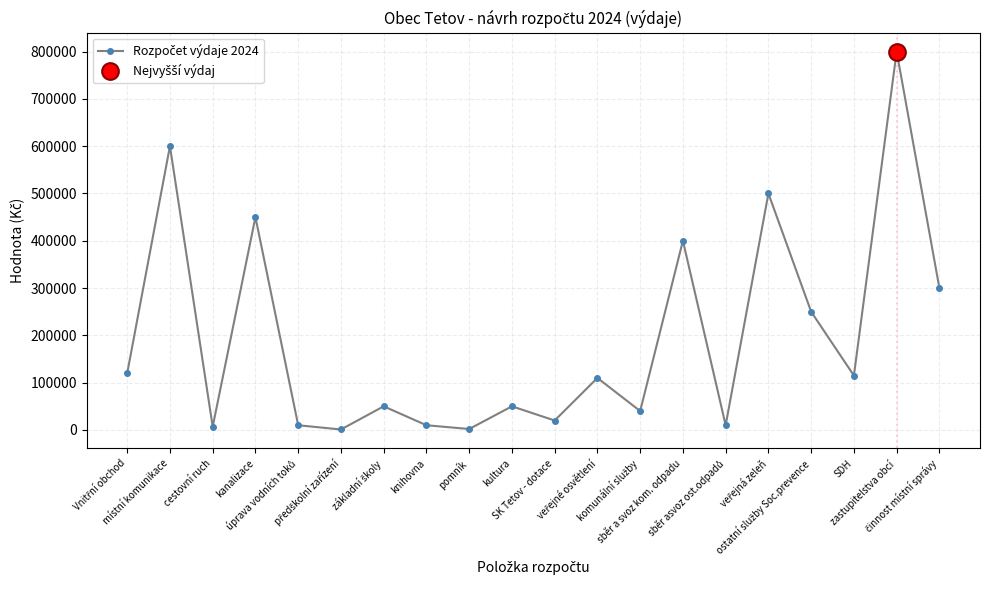

Reading left to right, list all the values displayed in this chart.

120000	600000	7000	450000	10000	1000	50000	10000	2000	50000	20000	110000	40000	400000	10000	500000	250000	115000	800000	300000